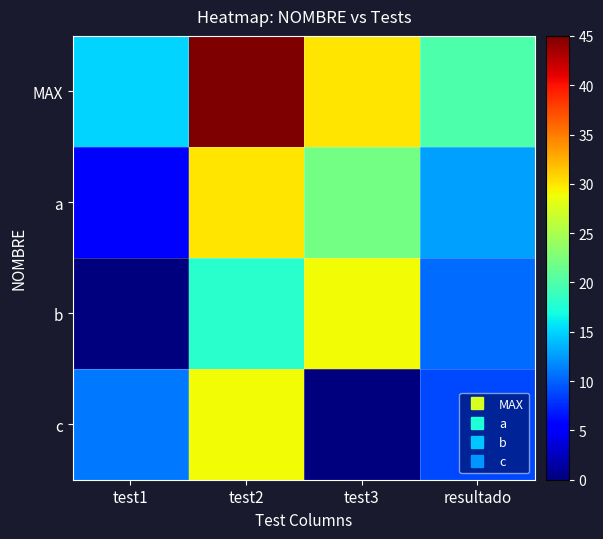

At how many categories does at least one series exceed 12?

4